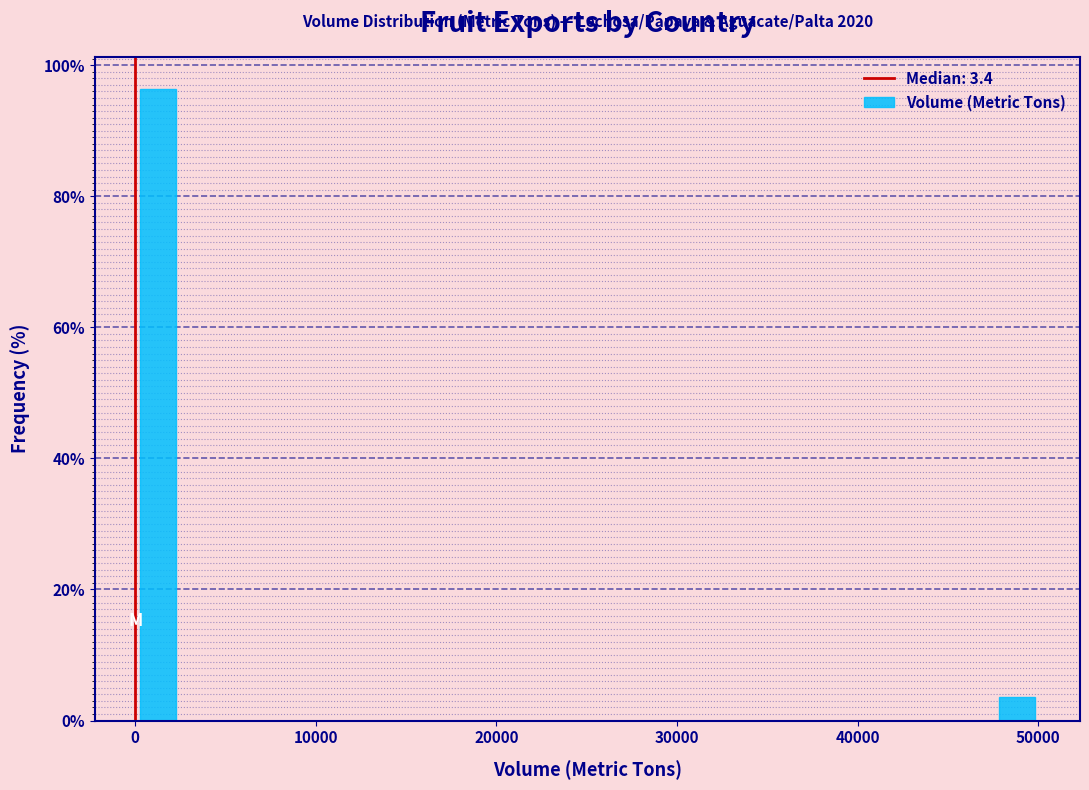

Around what value on the x-axis is the tallest bar? Give the approximate position of its centre, as read against the axis.

1000